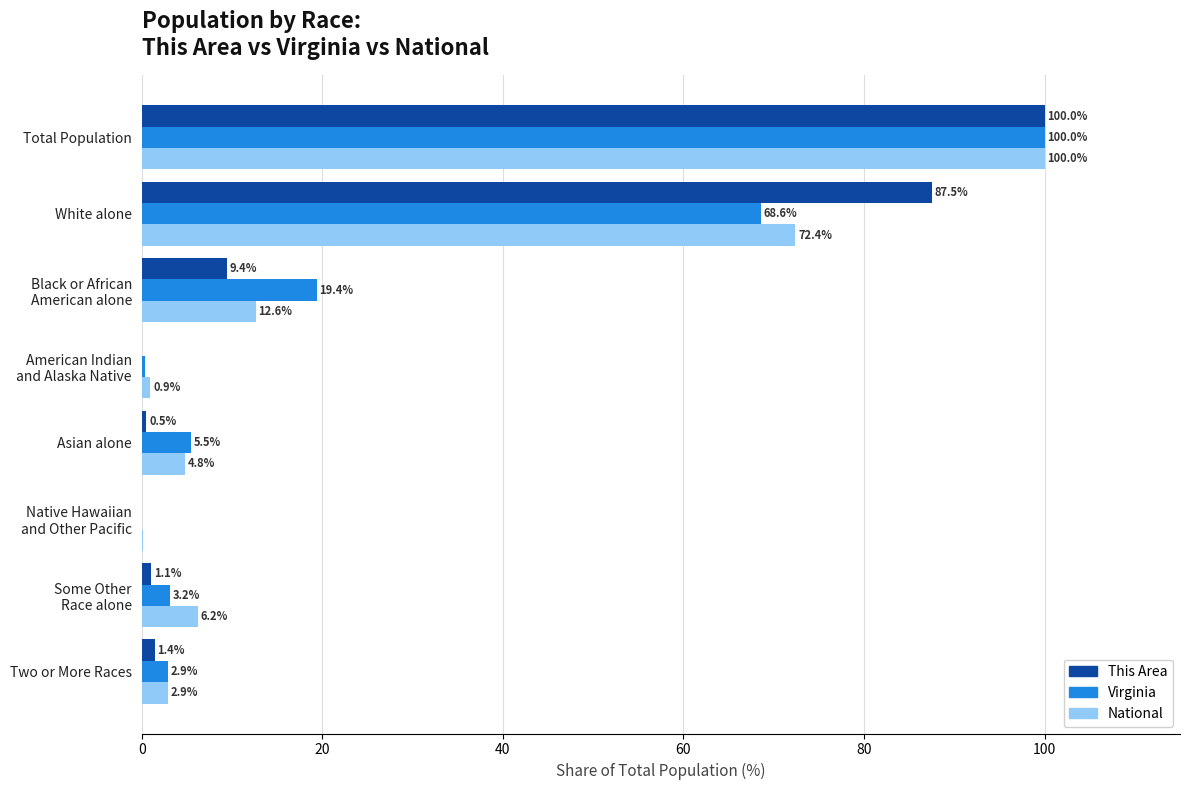

At which label is National closest to 50?

White alone